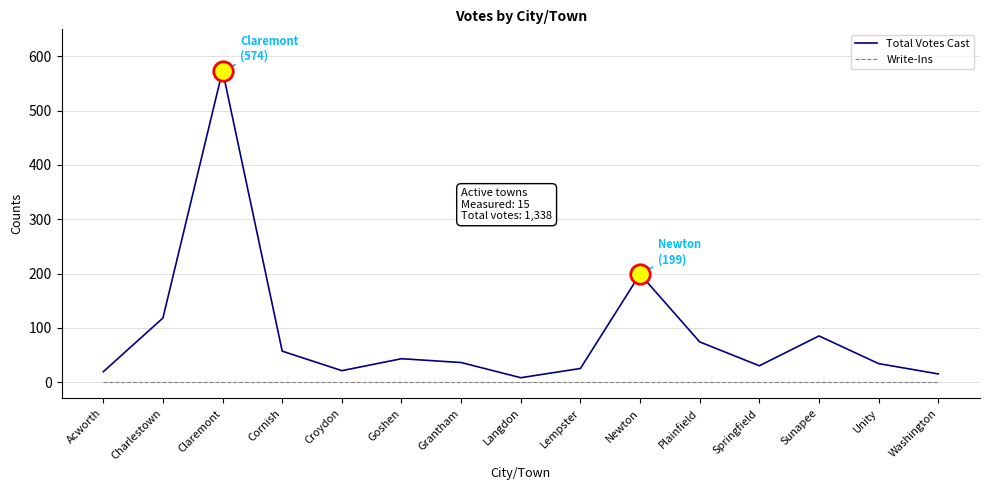

Between Charlestown and Grantham, which series saw the biggest shift?

Total Votes Cast